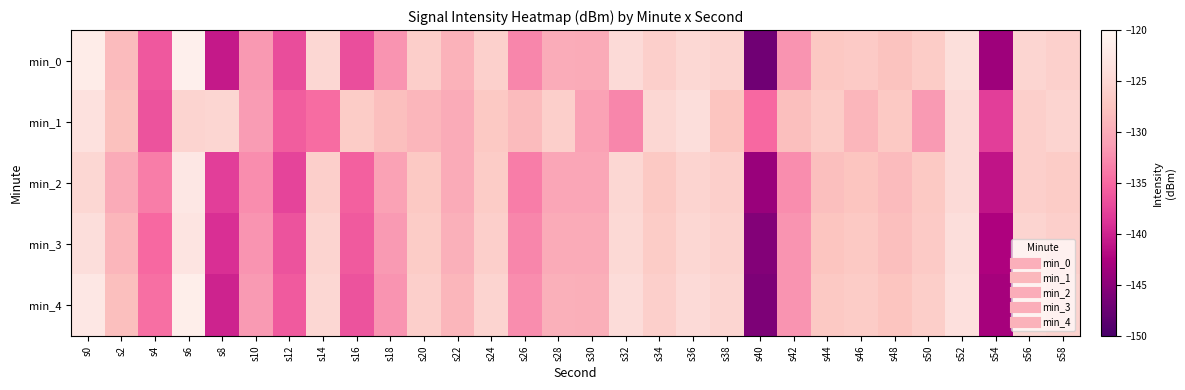

Reading left to right, list all the values displayed in this chart.

min_0: s0=-121.8	s2=-128.5	s4=-136.1	s6=-121.3	s8=-140.6	s10=-131.7	s12=-137.0	s14=-125.0	s16=-136.9	s18=-132.0	s20=-126.2	s22=-129.3	s24=-125.9	s26=-132.9	s28=-129.9	s30=-130.0	s32=-124.6	s34=-126.1	s36=-124.8	s38=-125.4	s40=-146.9	s42=-132.0	s44=-127.1	s46=-126.7	s48=-127.7	s50=-126.5	s52=-123.9	s54=-143.6	s56=-125.2	s58=-125.9
min_1: s0=-123.6	s2=-127.9	s4=-136.4	s6=-125.4	s8=-125.1	s10=-131.4	s12=-135.8	s14=-134.7	s16=-126.5	s18=-128.0	s20=-129.0	s22=-130.0	s24=-127.0	s26=-128.5	s28=-126.0	s30=-131.0	s32=-133.0	s34=-125.0	s36=-124.0	s38=-127.5	s40=-135.0	s42=-128.0	s44=-126.5	s46=-129.0	s48=-127.0	s50=-131.5	s52=-124.5	s54=-138.0	s56=-126.0	s58=-125.5
min_2: s0=-125.0	s2=-130.0	s4=-133.5	s6=-122.5	s8=-138.0	s10=-132.5	s12=-137.5	s14=-126.0	s16=-135.5	s18=-131.0	s20=-127.0	s22=-130.0	s24=-126.5	s26=-133.5	s28=-130.5	s30=-130.5	s32=-125.0	s34=-127.0	s36=-125.5	s38=-126.0	s40=-144.0	s42=-132.5	s44=-128.0	s46=-127.5	s48=-128.5	s50=-127.0	s52=-124.5	s54=-141.0	s56=-126.0	s58=-126.5
min_3: s0=-124.0	s2=-129.0	s4=-135.0	s6=-123.0	s8=-139.0	s10=-132.0	s12=-136.5	s14=-125.5	s16=-136.0	s18=-131.5	s20=-126.5	s22=-129.5	s24=-126.0	s26=-133.0	s28=-130.0	s30=-130.0	s32=-124.8	s34=-126.5	s36=-125.0	s38=-125.7	s40=-145.5	s42=-132.0	s44=-127.5	s46=-127.0	s48=-128.0	s50=-126.7	s52=-124.0	s54=-142.5	s56=-125.5	s58=-126.0
min_4: s0=-122.5	s2=-128.0	s4=-134.5	s6=-121.5	s8=-140.0	s10=-131.5	s12=-136.0	s14=-125.0	s16=-136.5	s18=-132.0	s20=-126.0	s22=-129.0	s24=-125.5	s26=-132.5	s28=-129.5	s30=-129.7	s32=-124.3	s34=-126.0	s36=-124.5	s38=-125.2	s40=-146.0	s42=-132.0	s44=-127.0	s46=-126.5	s48=-127.5	s50=-126.3	s52=-123.7	s54=-143.0	s56=-125.0	s58=-125.6